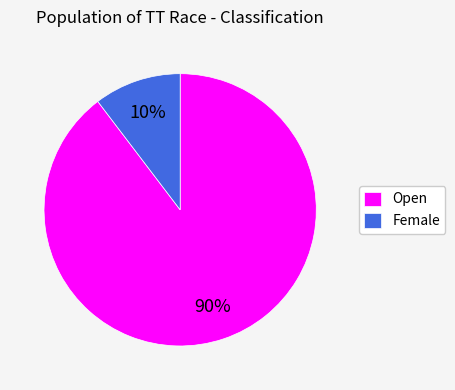

To the nearest percent, what percentage of the pie is Female?

10%